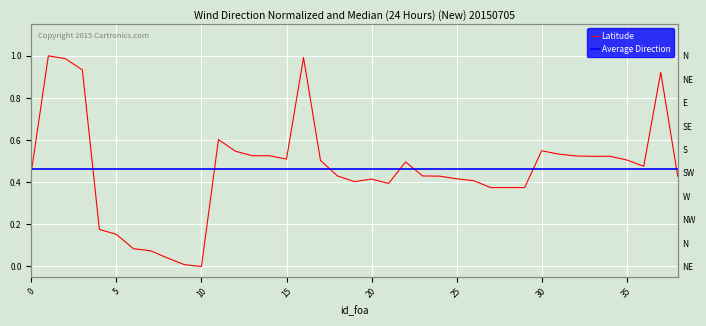

At which category does the data reach its first local peak?

1